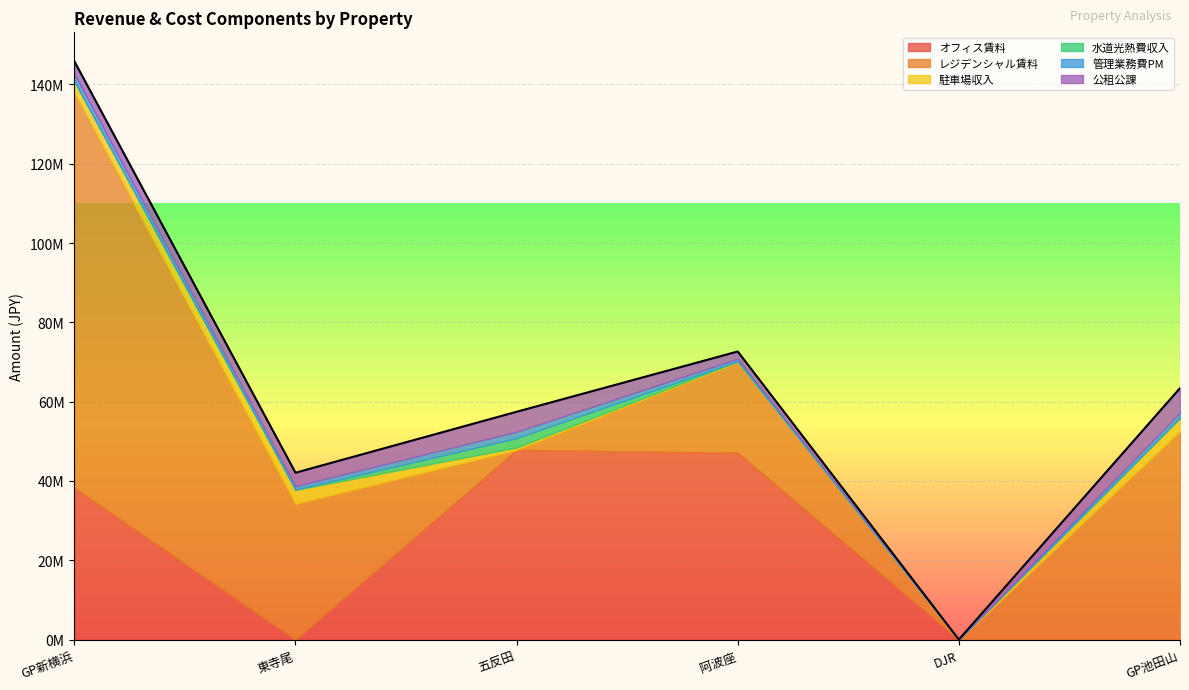

What is the label of the 2nd point from the left?

東寺尾